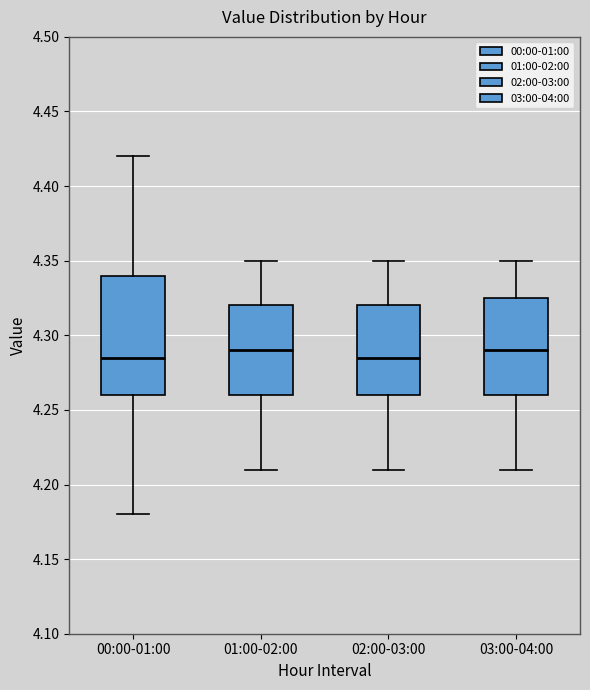

Reading left to right, read every box against the y-axis: the position of its median line, the range the box covers, and the ends of its whiskers. The values are not printed on the chart, so give them approximately, as read against the axis.

00:00-01:00: median 4.285, box 4.260 to 4.340, whiskers 4.180 to 4.420
01:00-02:00: median 4.290, box 4.260 to 4.320, whiskers 4.210 to 4.350
02:00-03:00: median 4.285, box 4.260 to 4.320, whiskers 4.210 to 4.350
03:00-04:00: median 4.290, box 4.260 to 4.325, whiskers 4.210 to 4.350